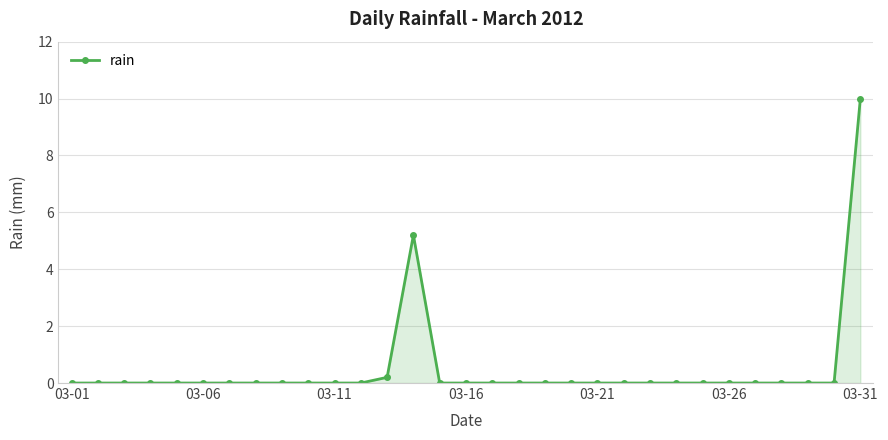

What is the greatest value displayed?

10.0